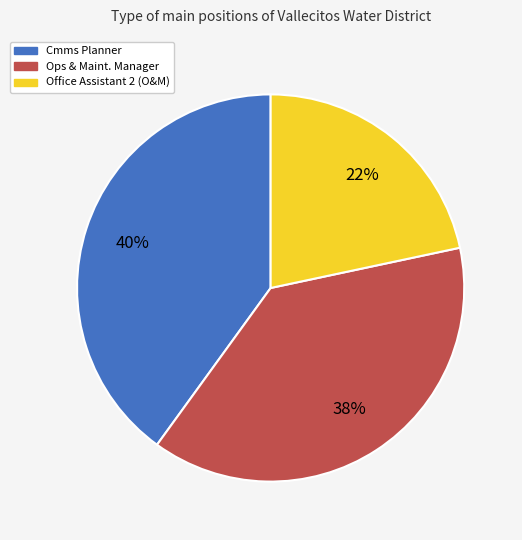

Count the number of slices in the pie.

3